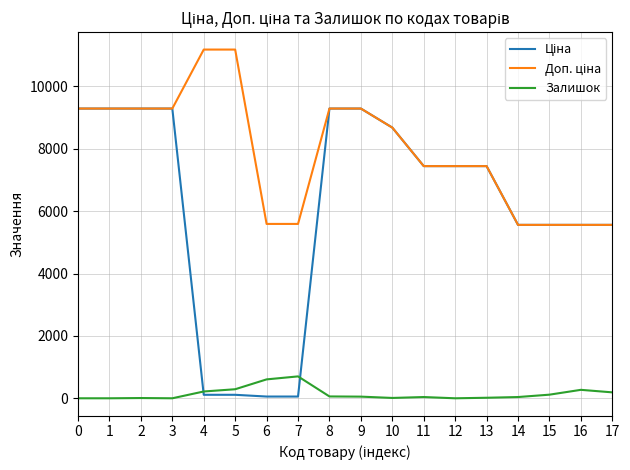

What is the maximum value shown in the chart?

11182.0